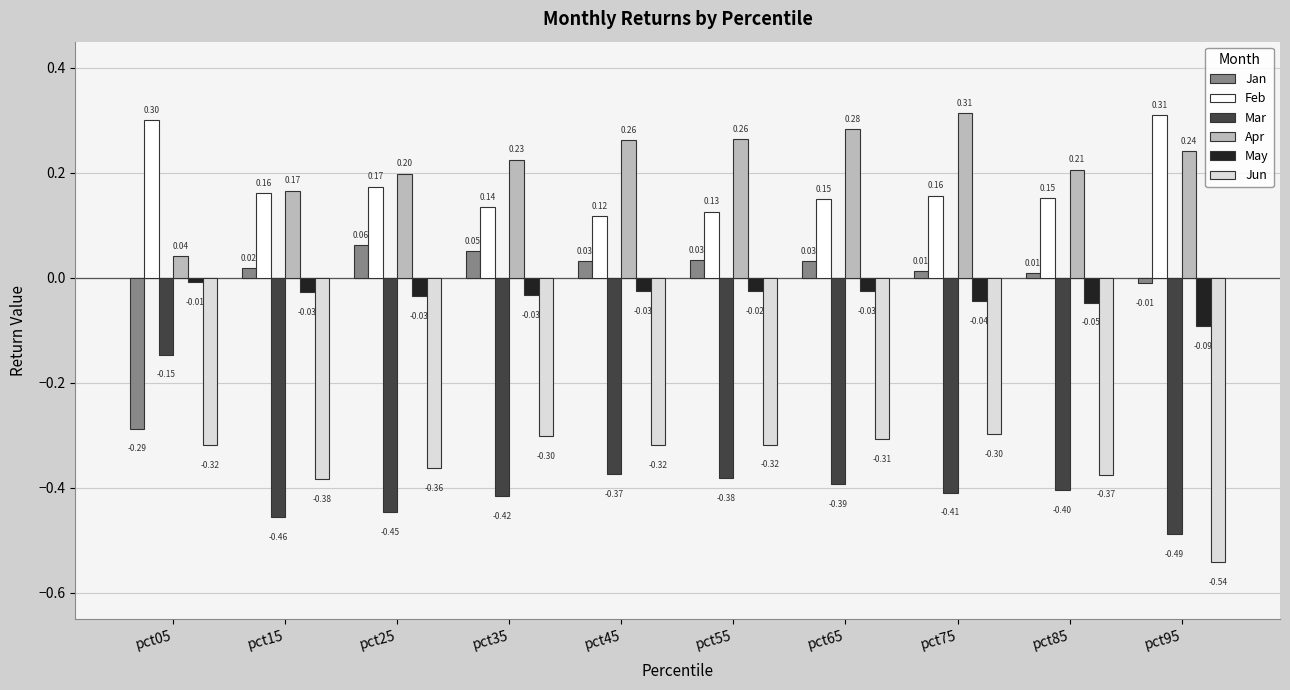

What is the spread (max minus min) of values at pct15?

0.6